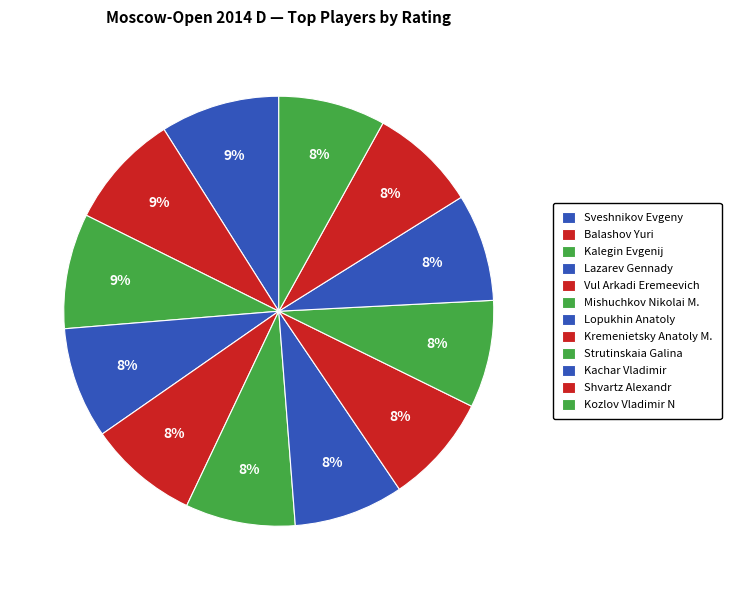

Does Balashov Yuri account for over 50% of the chart?

No